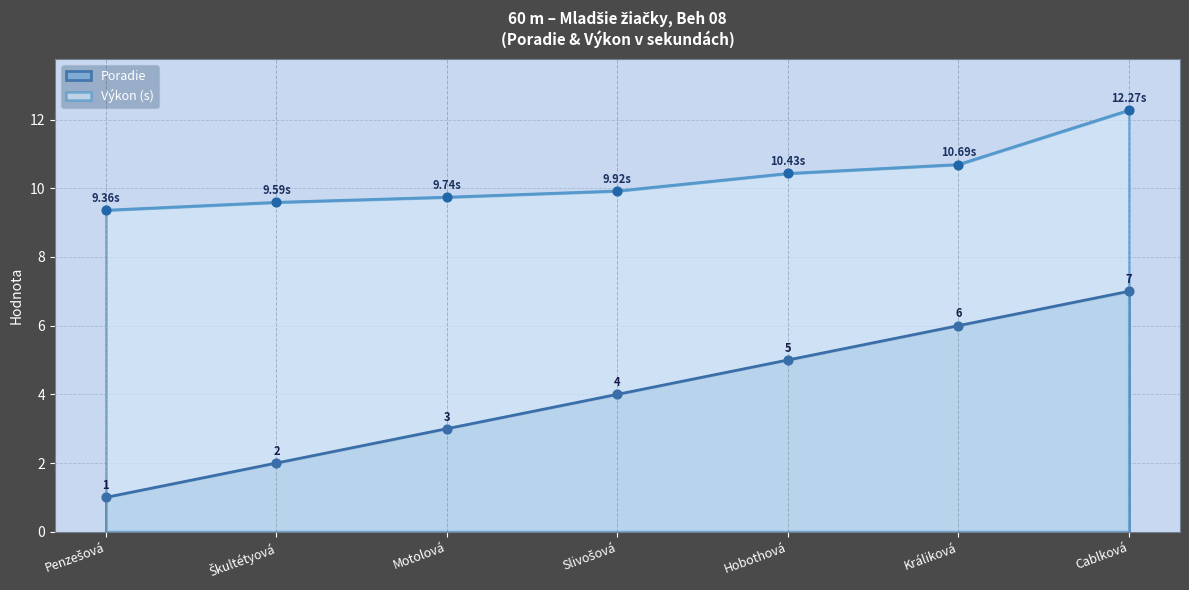

What are all the series names shown in the legend?

Poradie, Výkon (s)